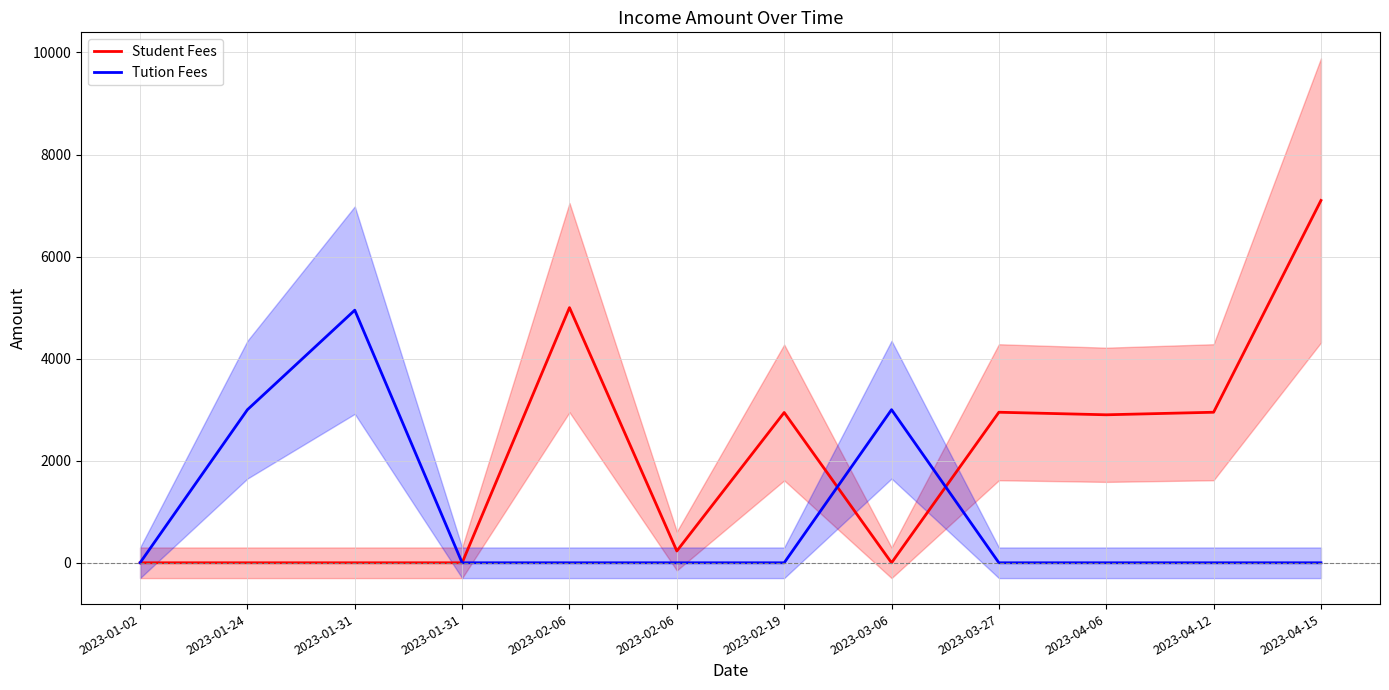

Is it true that Tution Fees equals 0 at 2023-01-02?

True